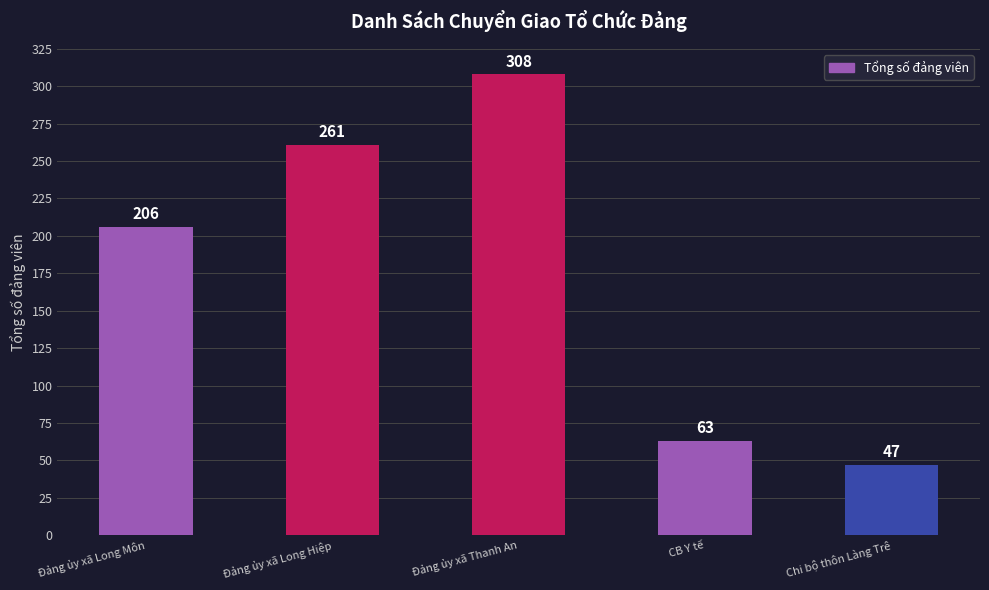

What is the label of the 1st bar from the left?

Đảng ủy xã Long Môn